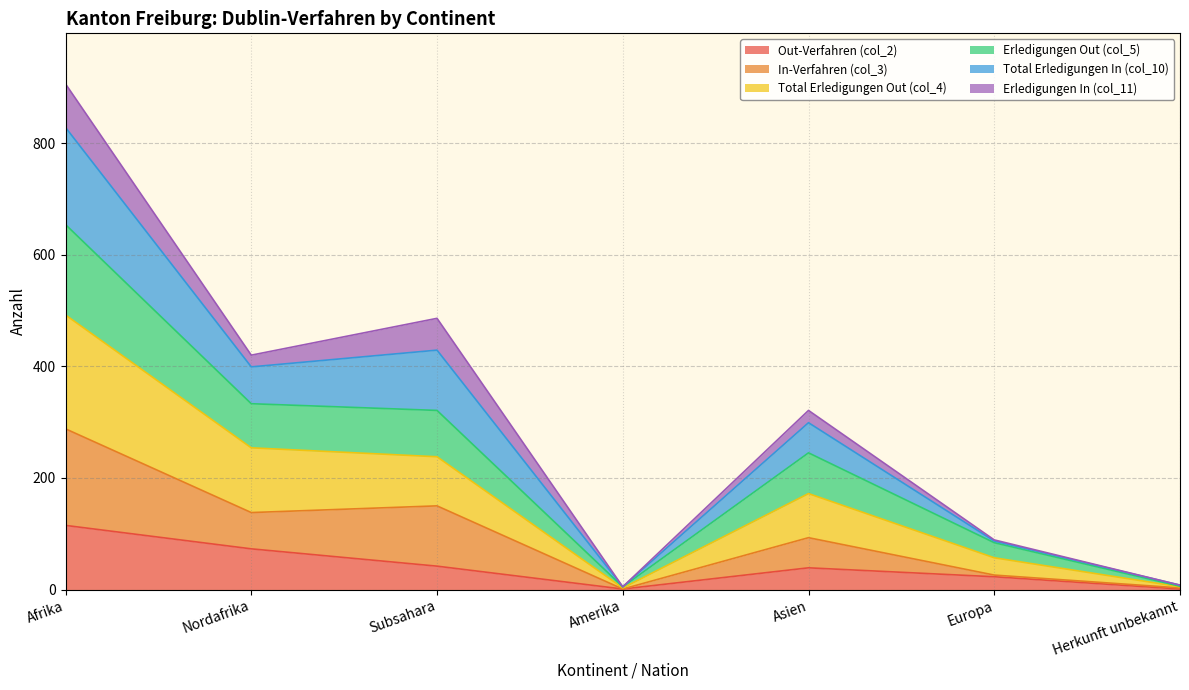

What is the greatest value displayed?

906